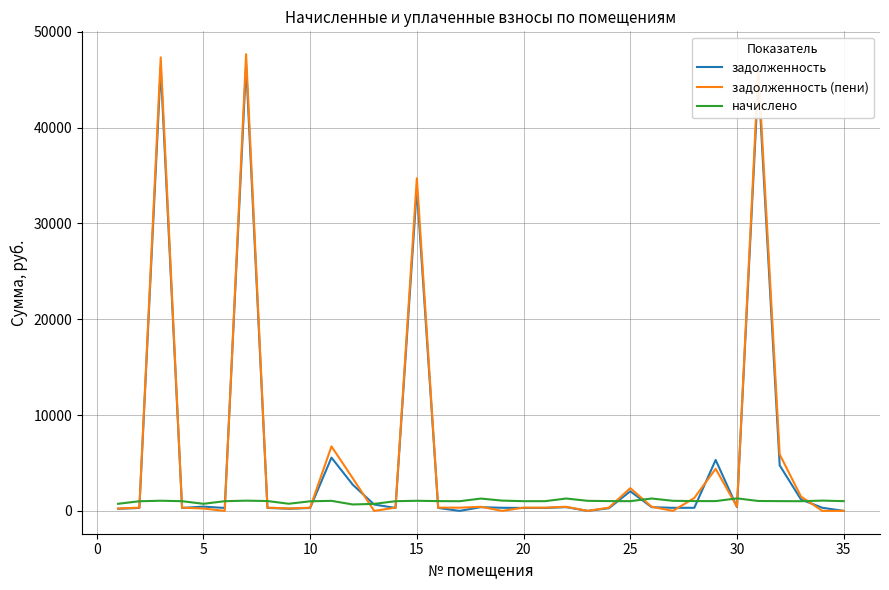

What is the highest value of the задолженность (пени) series?

47666.5